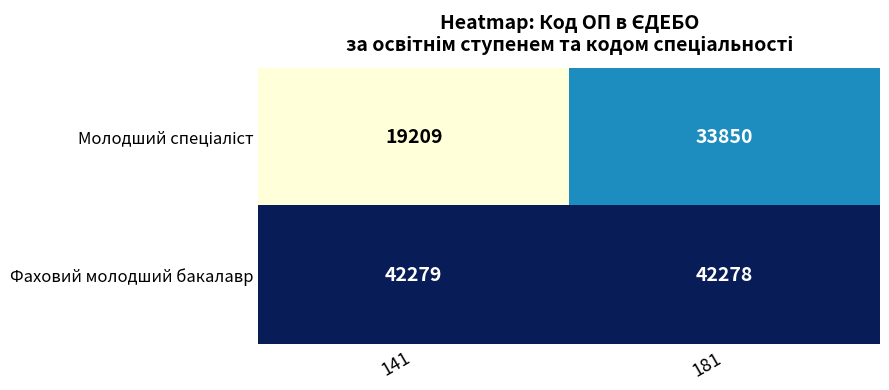

How many data points does each series have?

2